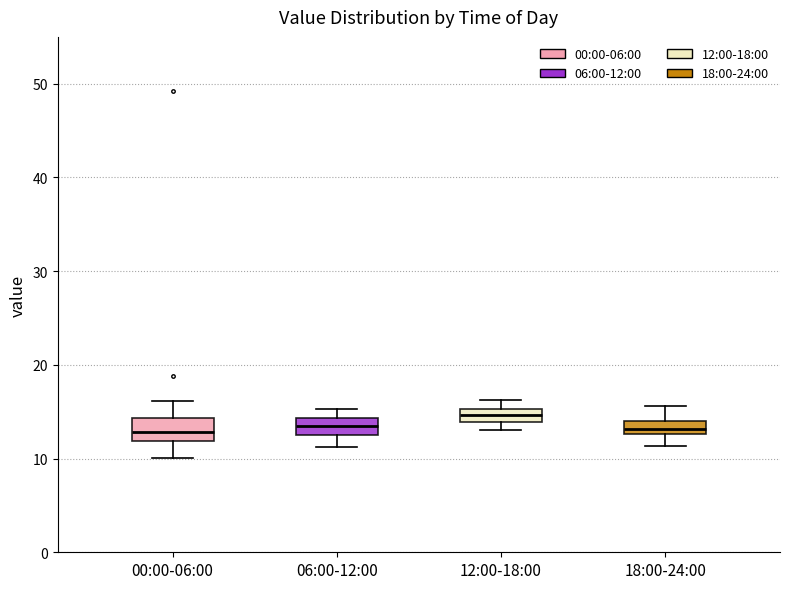

Where is the upper edge of the box for 18:00-24:00 on the y-axis? The values are not printed on the chart, so give them approximately, as read against the axis.

14